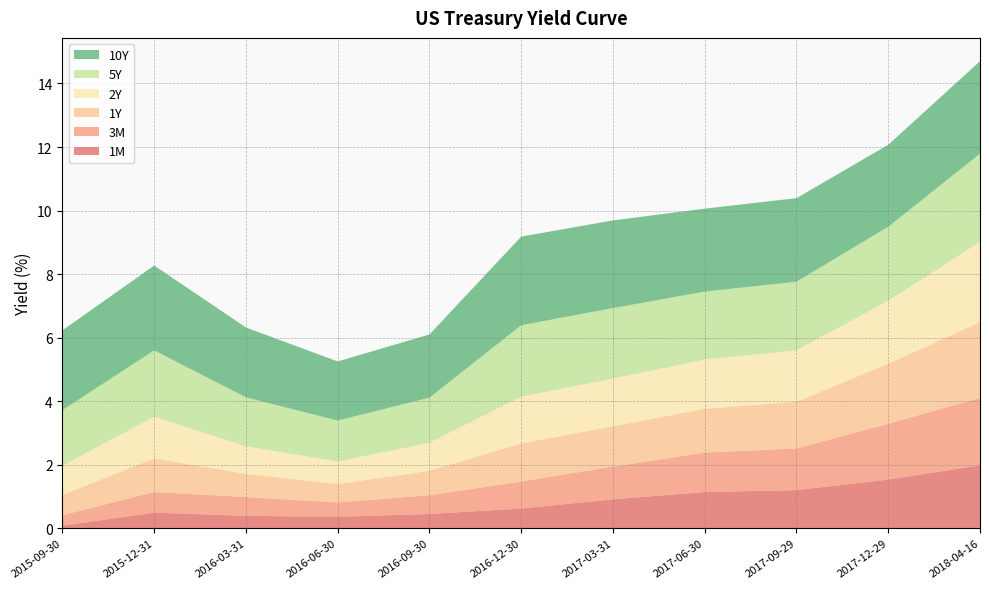

Reading right to left, transcribe all the data shown in this chart.

1M: 2.0	1.5	1.2	1.1	0.9	0.6	0.5	0.4	0.4	0.5	0.1
3M: 2.1	1.8	1.3	1.2	1.0	0.8	0.6	0.5	0.6	0.7	0.3
1Y: 2.4	1.9	1.5	1.4	1.3	1.2	0.8	0.6	0.7	1.1	0.6
2Y: 2.5	2.0	1.6	1.6	1.5	1.5	0.9	0.7	0.9	1.3	0.9
5Y: 2.8	2.3	2.2	2.1	2.2	2.2	1.4	1.3	1.5	2.1	1.8
10Y: 2.9	2.6	2.6	2.6	2.8	2.8	2.0	1.9	2.2	2.7	2.5